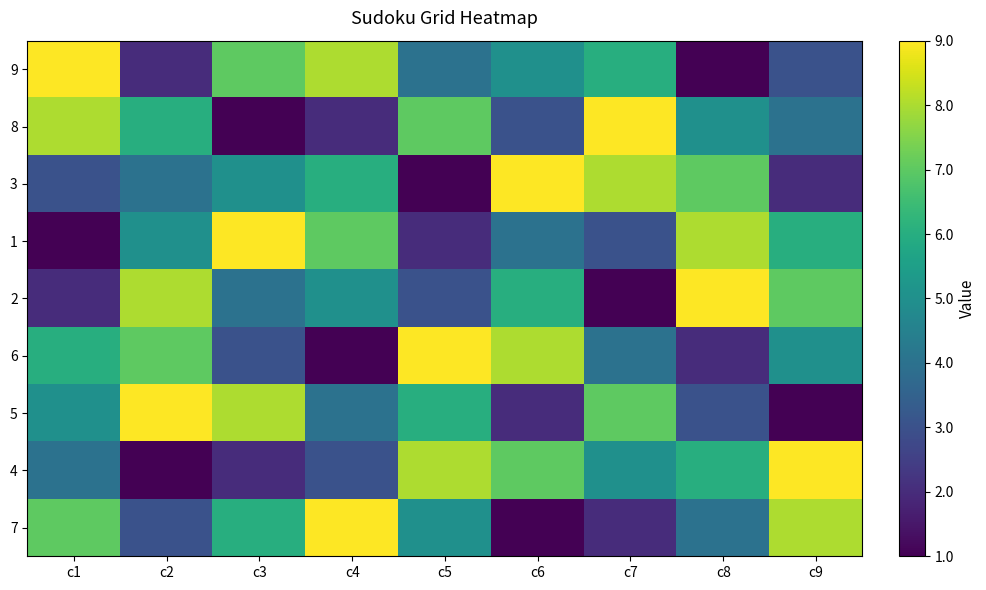

At how many categories does at least one series exceed 1?

9